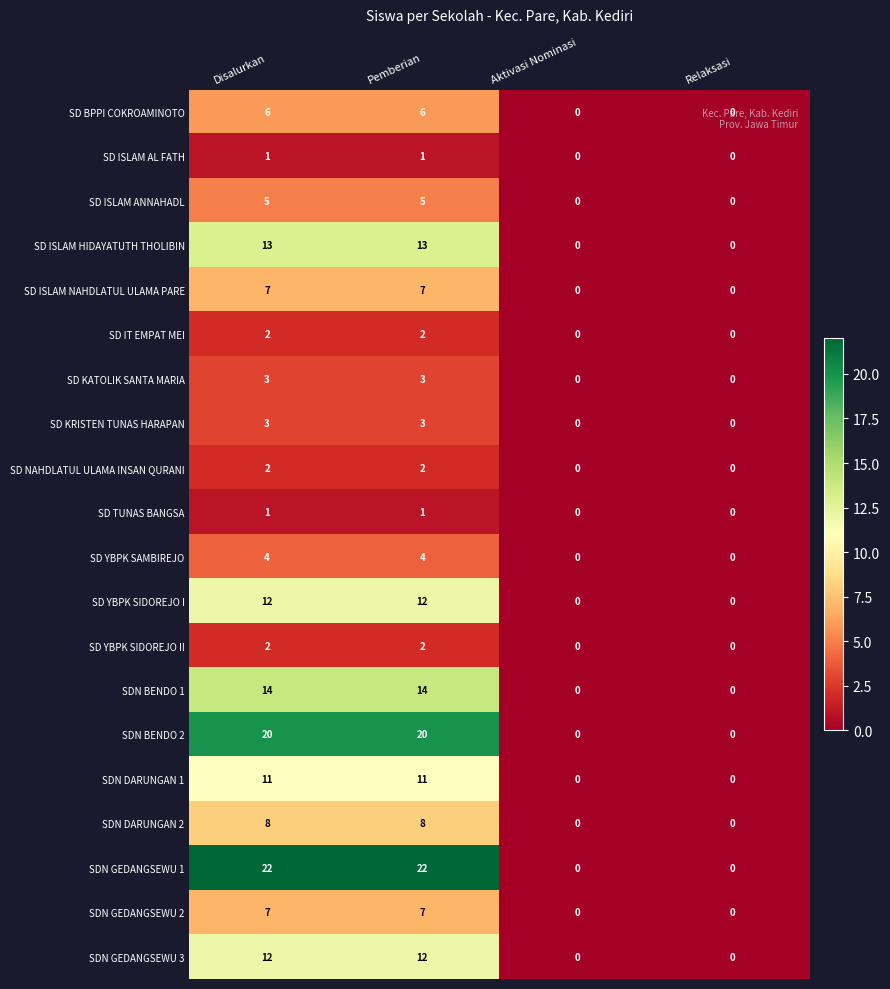

What is the maximum value for SD ISLAM NAHDLATUL ULAMA PARE?

7